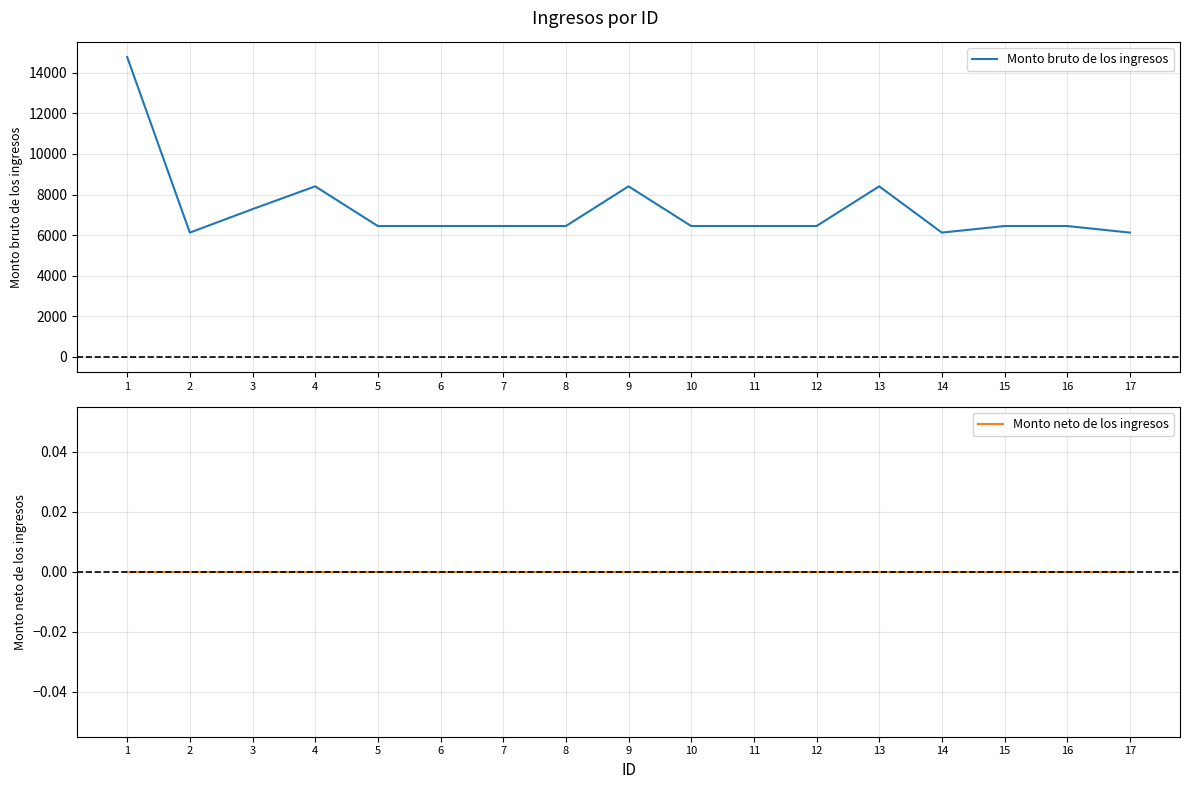

Reading right to left, transcribe all the data shown in this chart.

Monto bruto de los ingresos: 17=6126	16=6450	15=6450	14=6126	13=8405	12=6450	11=6450	10=6450	9=8405	8=6450	7=6450	6=6450	5=6450	4=8405	3=7282	2=6126	1=14774
Monto neto de los ingresos: 17=0	16=0	15=0	14=0	13=0	12=0	11=0	10=0	9=0	8=0	7=0	6=0	5=0	4=0	3=0	2=0	1=0